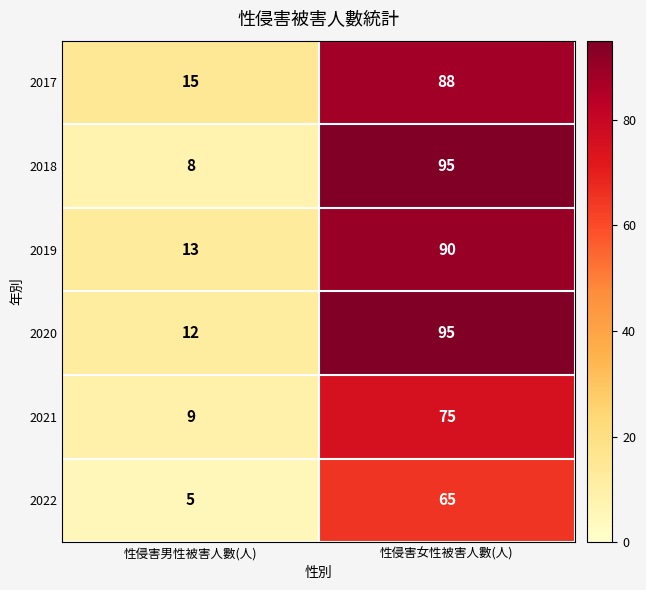

Which series has the widest spread of values?

2018